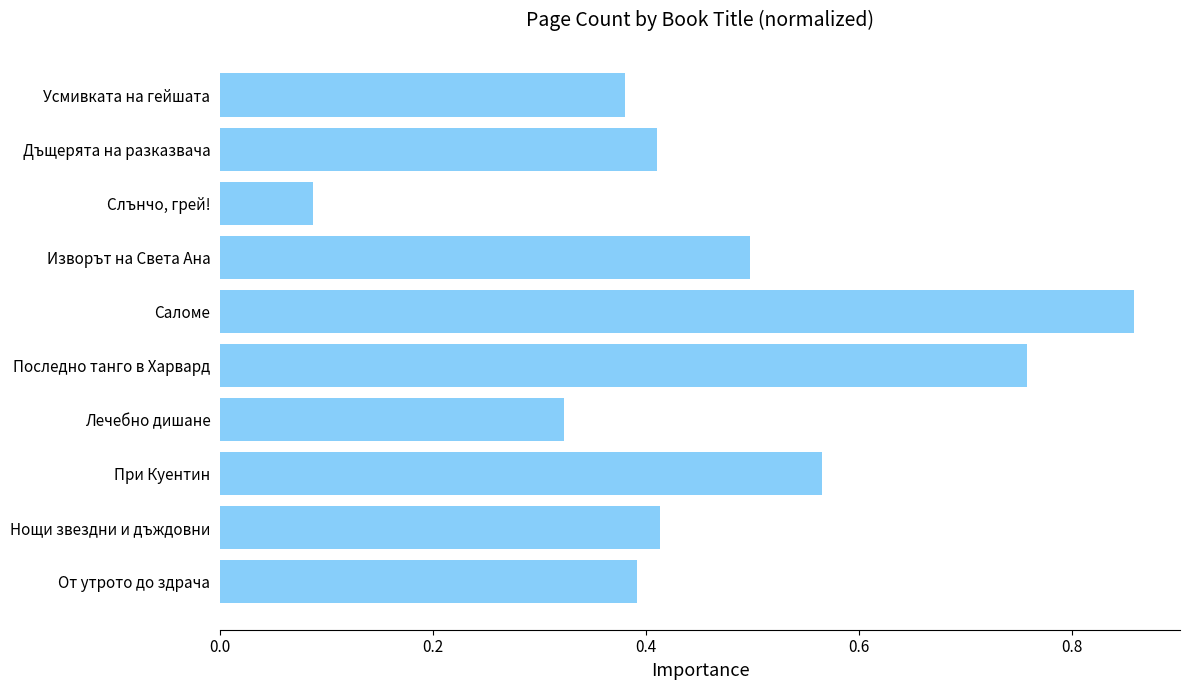

What is the average value?

0.5